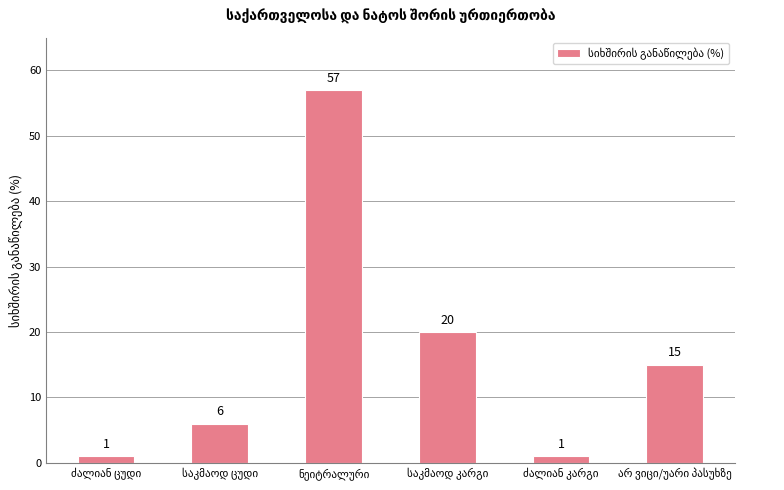

How many bars are there in total?

6